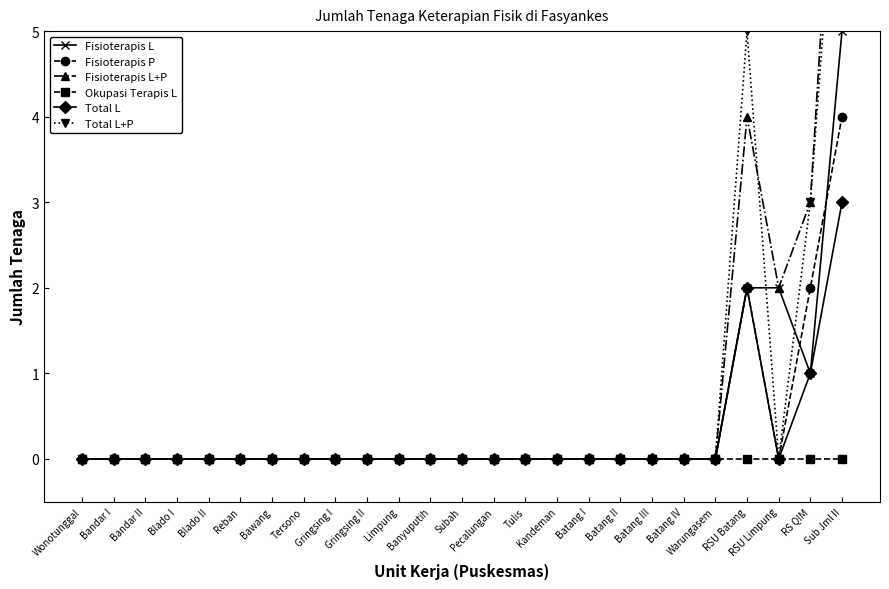

Is this an area chart (filled region under the line)?

No